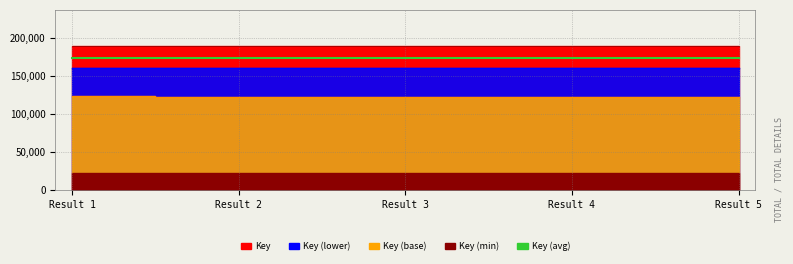

Where is the data nearest to the value 174375666?

Result 4